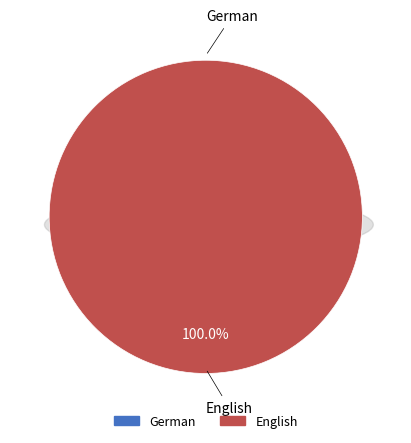

Rank the categories by value from lowest to highest.

German, English